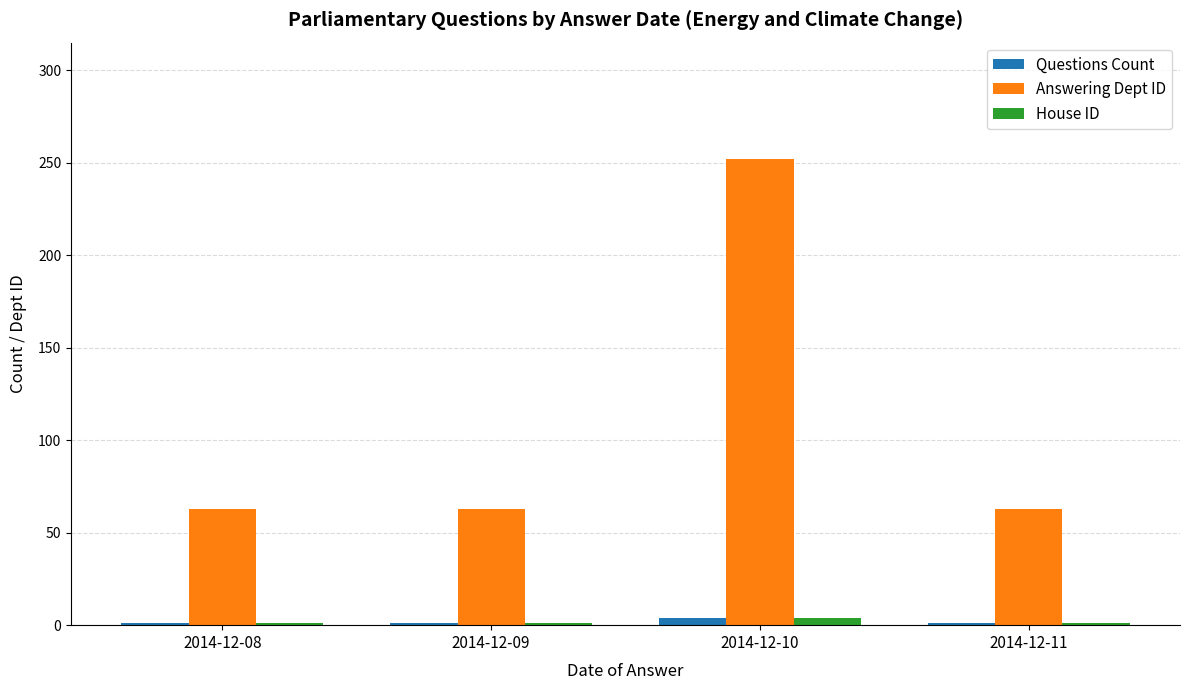

Which label corresponds to the largest value in the chart?

2014-12-10